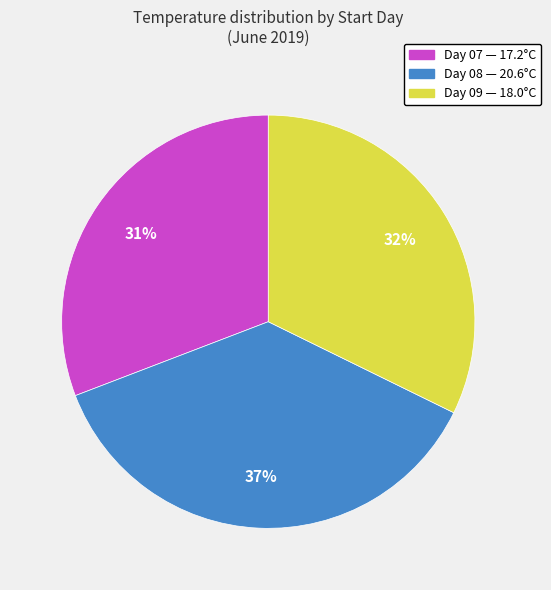

Is there a majority slice in this chart?

No